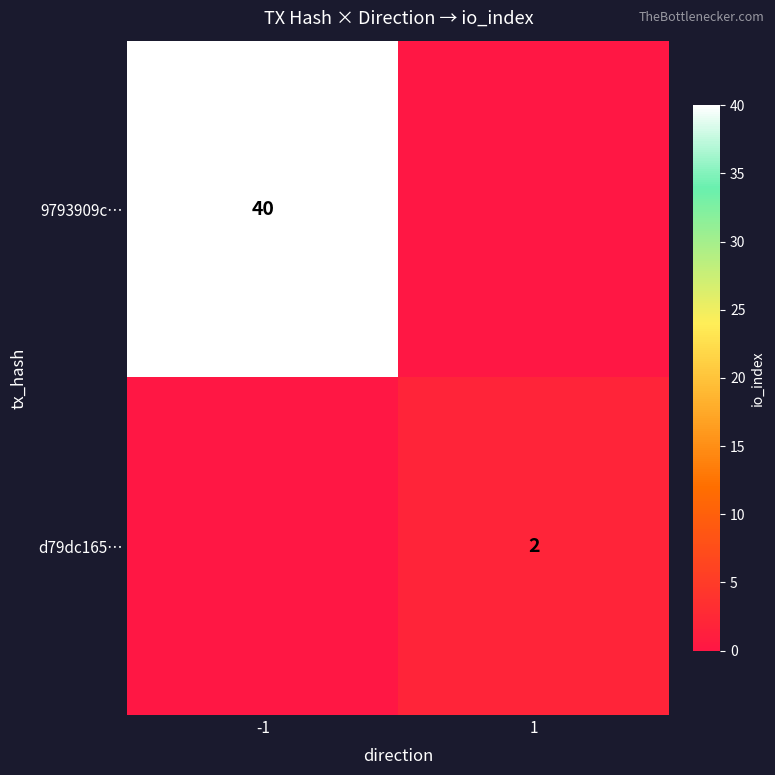

The 9793909c… series shows 27 at -1. True or false?

False